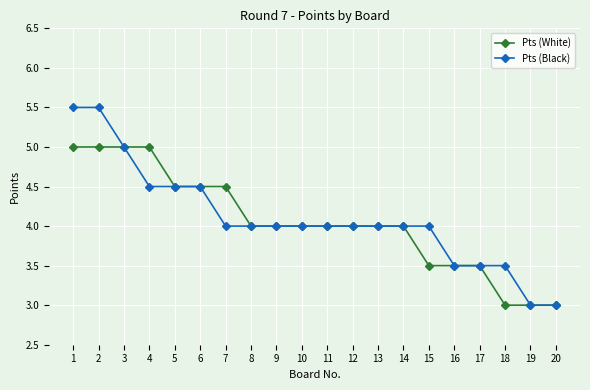

What is the maximum value shown in the chart?

5.5